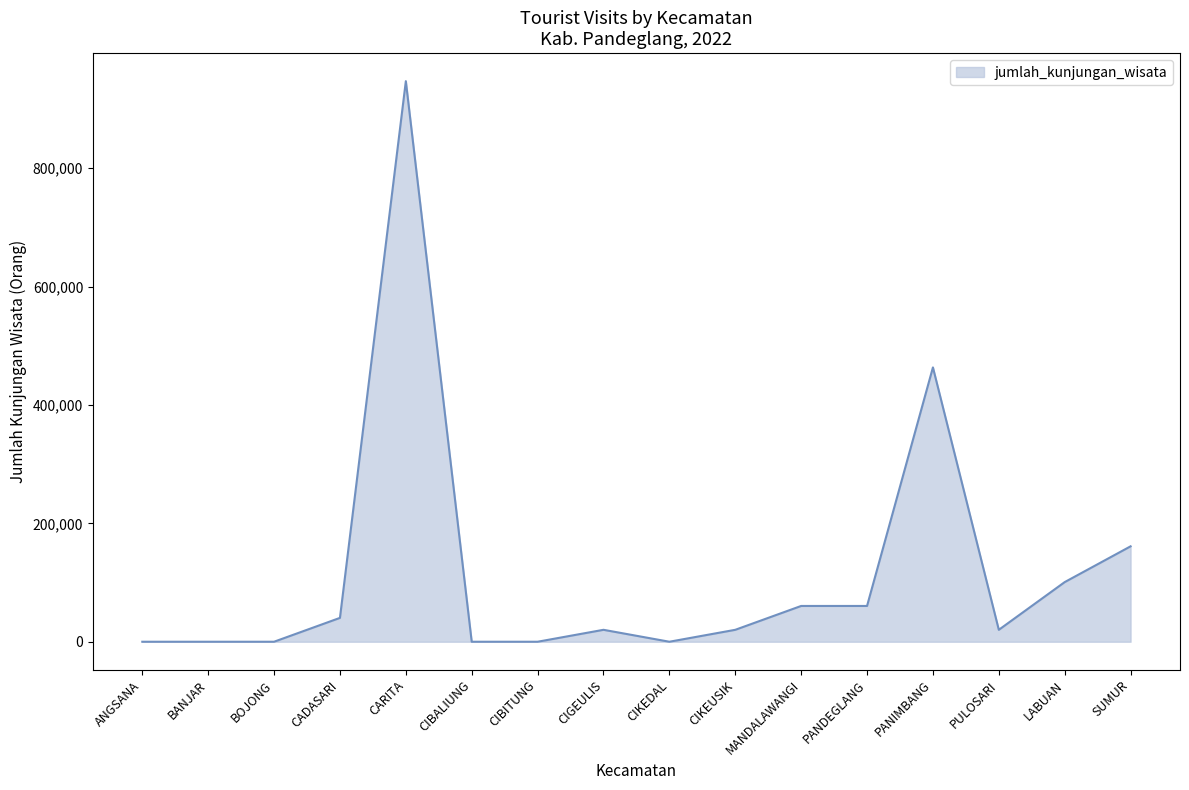

How many lines are shown in the chart?

1